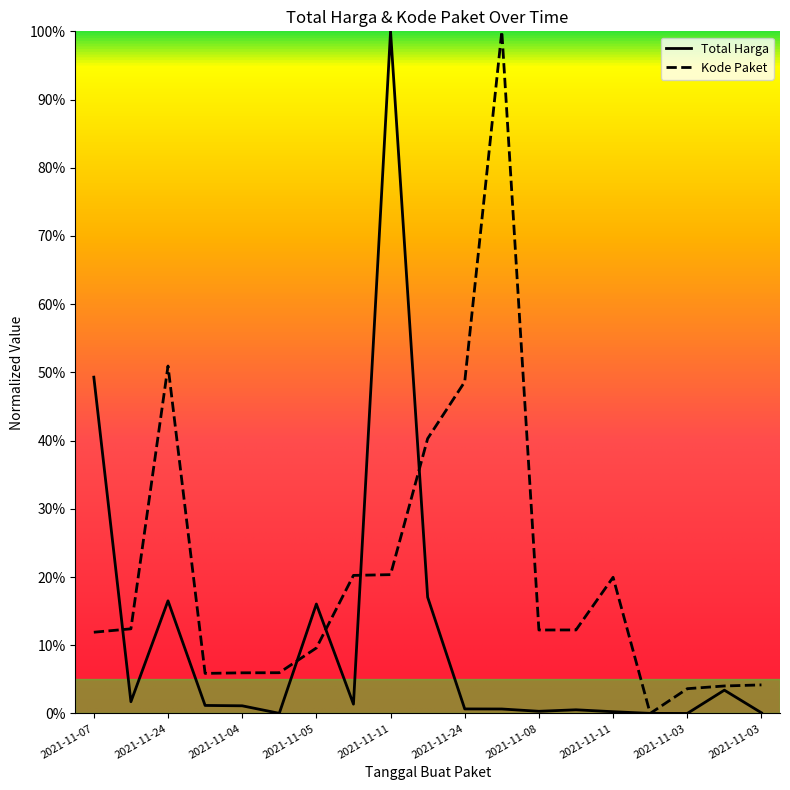

Reading left to right, list all the values displayed in this chart.

Total Harga: 2021-11-07=0.5	2021-11-08=0.0	2021-11-24=0.2	2021-11-04=0.0	2021-11-04=0.0	2021-11-04=0.0	2021-11-05=0.2	2021-11-11=0.0	2021-11-11=1.0	2021-11-22=0.2	2021-11-24=0.0	2021-12-09=0.0	2021-11-08=0.0	2021-11-08=0.0	2021-11-11=0.0	2021-11-01=0.0	2021-11-03=0.0	2021-11-03=0.0	2021-11-03=0.0
Kode Paket: 2021-11-07=0.1	2021-11-08=0.1	2021-11-24=0.5	2021-11-04=0.1	2021-11-04=0.1	2021-11-04=0.1	2021-11-05=0.1	2021-11-11=0.2	2021-11-11=0.2	2021-11-22=0.4	2021-11-24=0.5	2021-12-09=1.0	2021-11-08=0.1	2021-11-08=0.1	2021-11-11=0.2	2021-11-01=0.0	2021-11-03=0.0	2021-11-03=0.0	2021-11-03=0.0